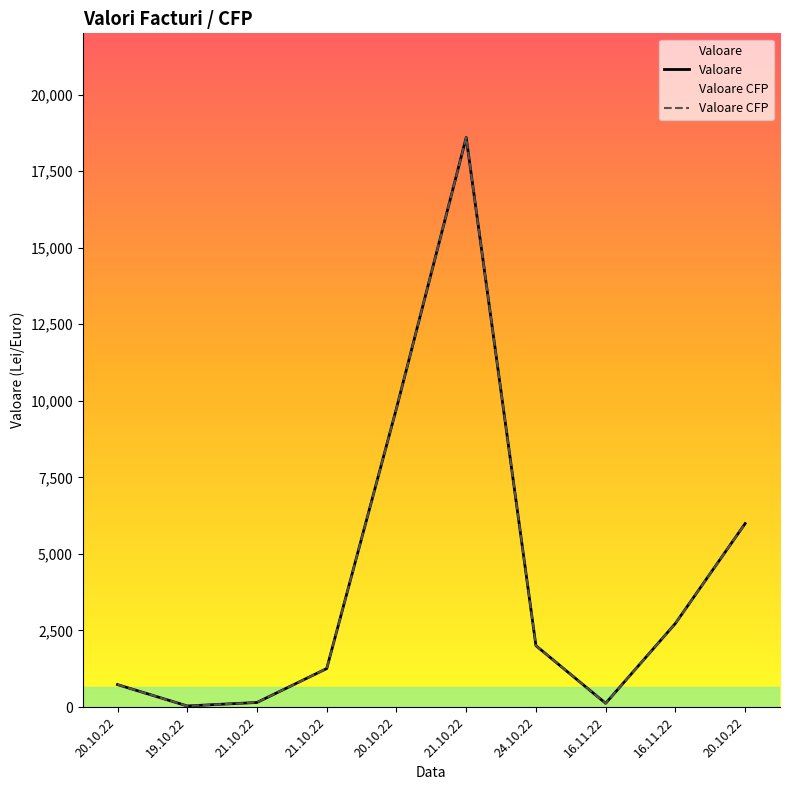

What is the sum of all Valoare CFP values?

41377.2